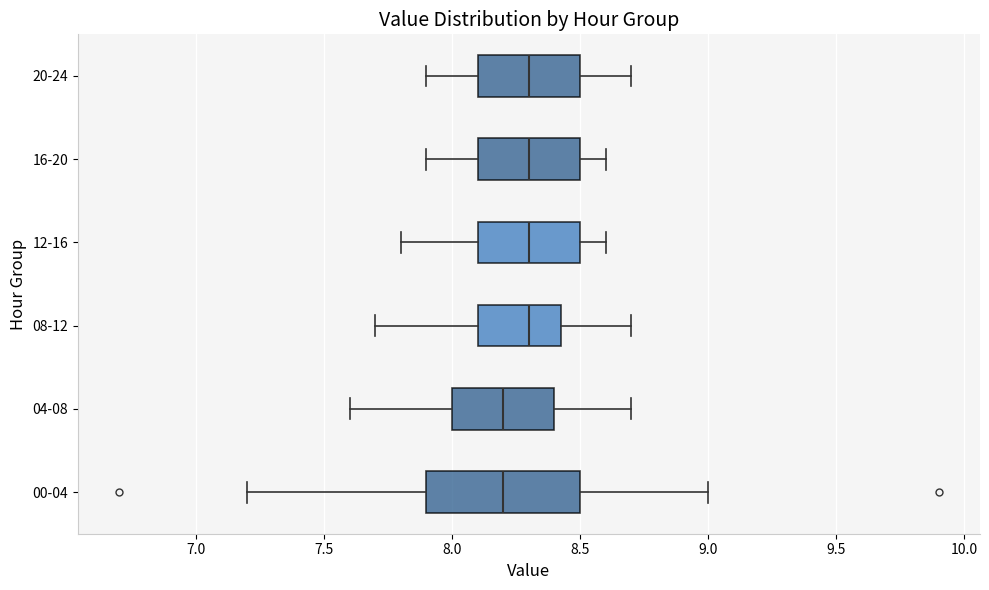

Reading bottom to top, transcribe this box plot: for each box, give where its median line is, the range the box spans, and where its two whiskers end, as read against the x-axis. The values are not printed on the chart, so give them approximately, as read against the axis.

00-04: median 8.20, box 7.90 to 8.50, whiskers 7.20 to 9.00
04-08: median 8.20, box 8.00 to 8.40, whiskers 7.60 to 8.70
08-12: median 8.30, box 8.10 to 8.45, whiskers 7.70 to 8.70
12-16: median 8.30, box 8.10 to 8.50, whiskers 7.80 to 8.60
16-20: median 8.30, box 8.10 to 8.50, whiskers 7.90 to 8.60
20-24: median 8.30, box 8.10 to 8.50, whiskers 7.90 to 8.70